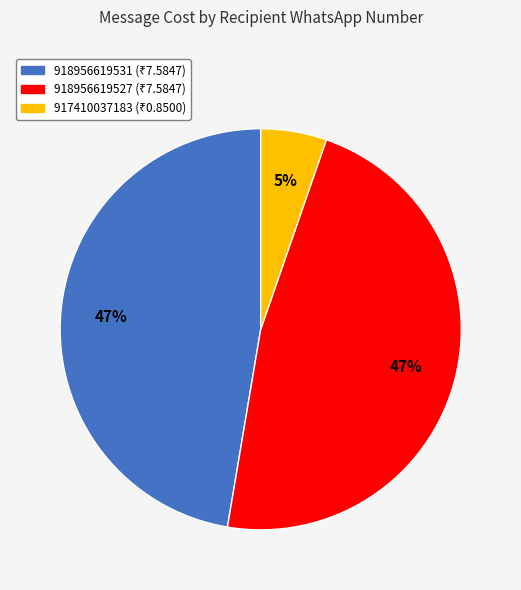

Does any single category account for the majority?

No